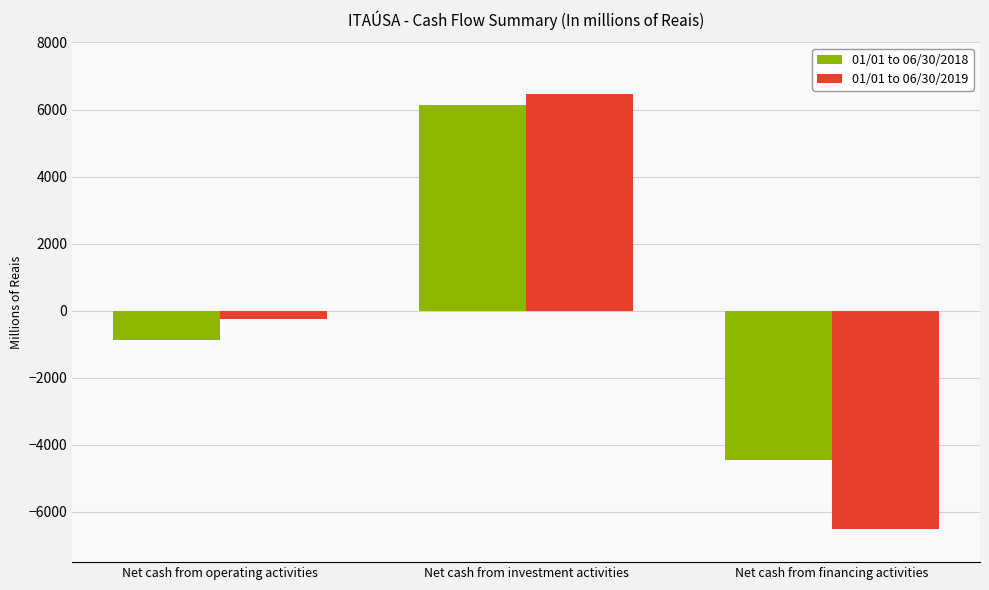

Is the value of 01/01 to 06/30/2019 at Net cash from operating activities greater than the value of 01/01 to 06/30/2018 at Net cash from investment activities?

No